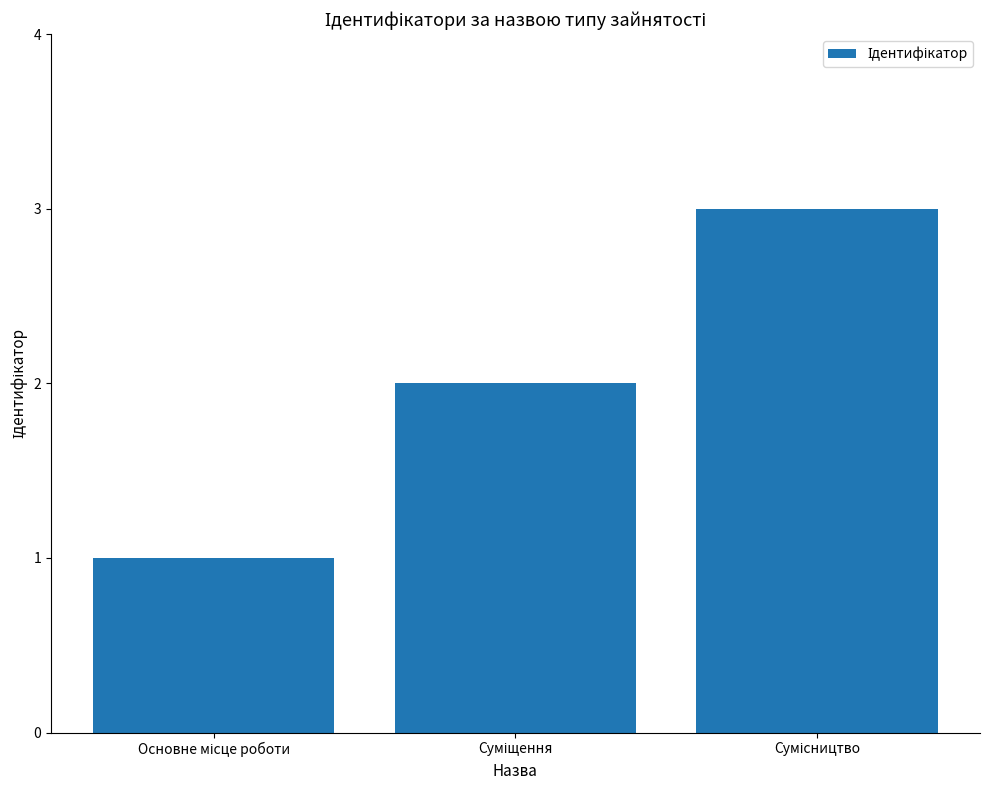

How many values are below 2?

1